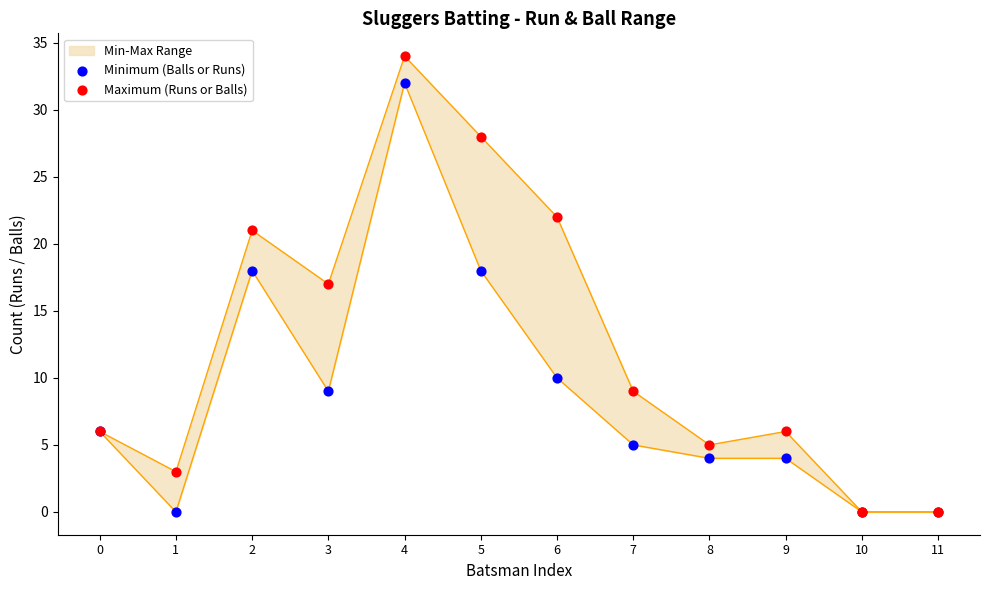

Is the value of Minimum (Balls or Runs) at 10 greater than the value of Maximum (Runs or Balls) at 2?

No